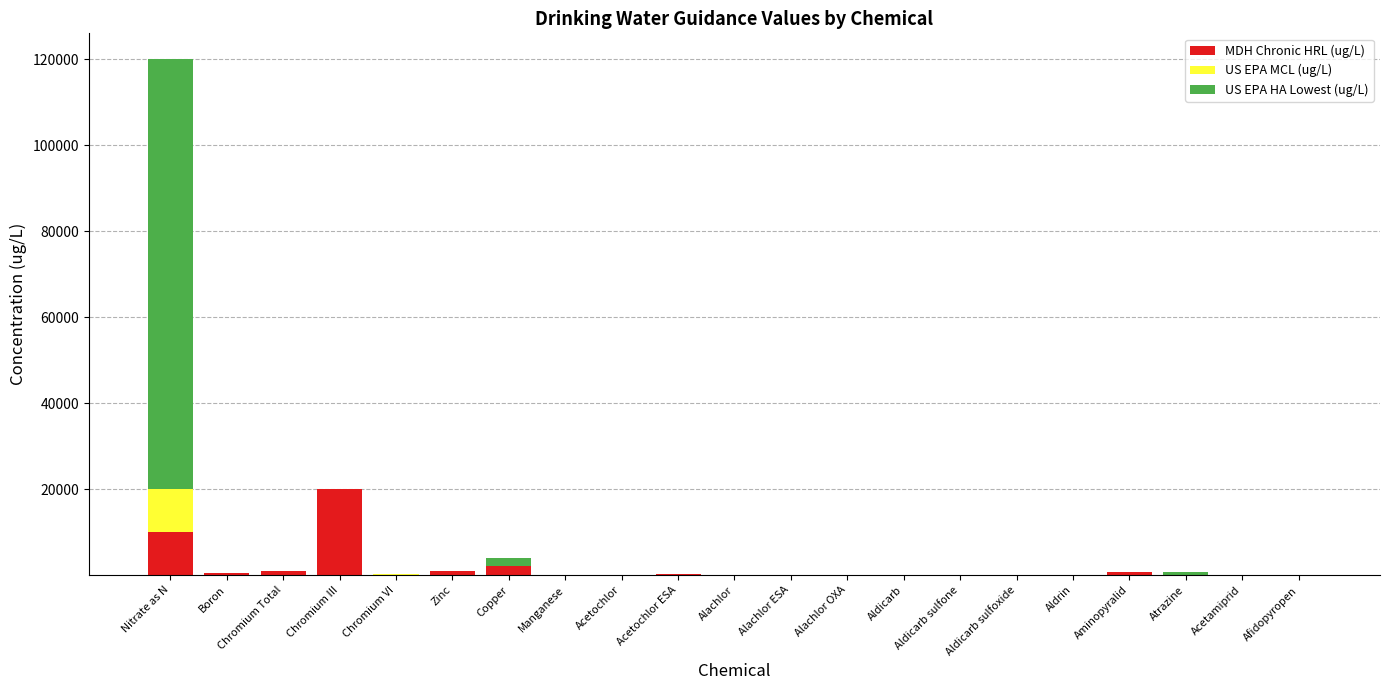

At which category is the sum across all series the highest?

Nitrate as N